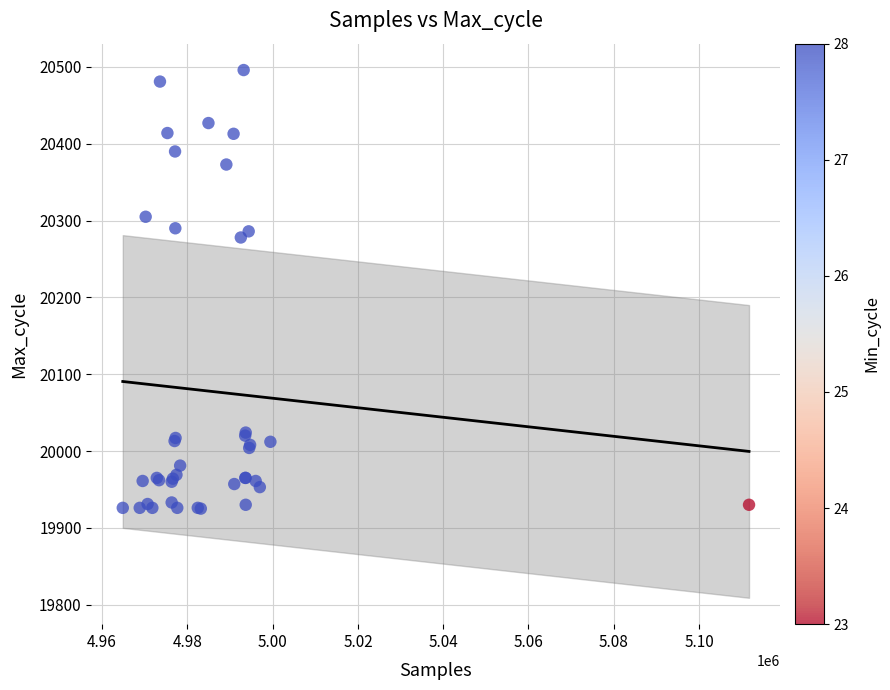

What Y value in the scatter plot is closest to 20210?

20278